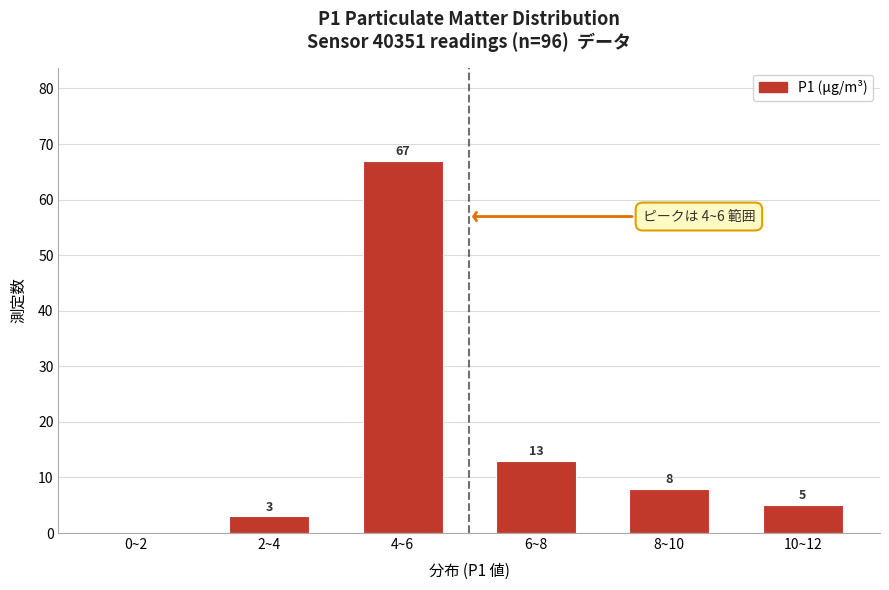

Reading right to left, list all the values displayed in this chart.

10~12=5	8~10=8	6~8=13	4~6=67	2~4=3	0~2=0